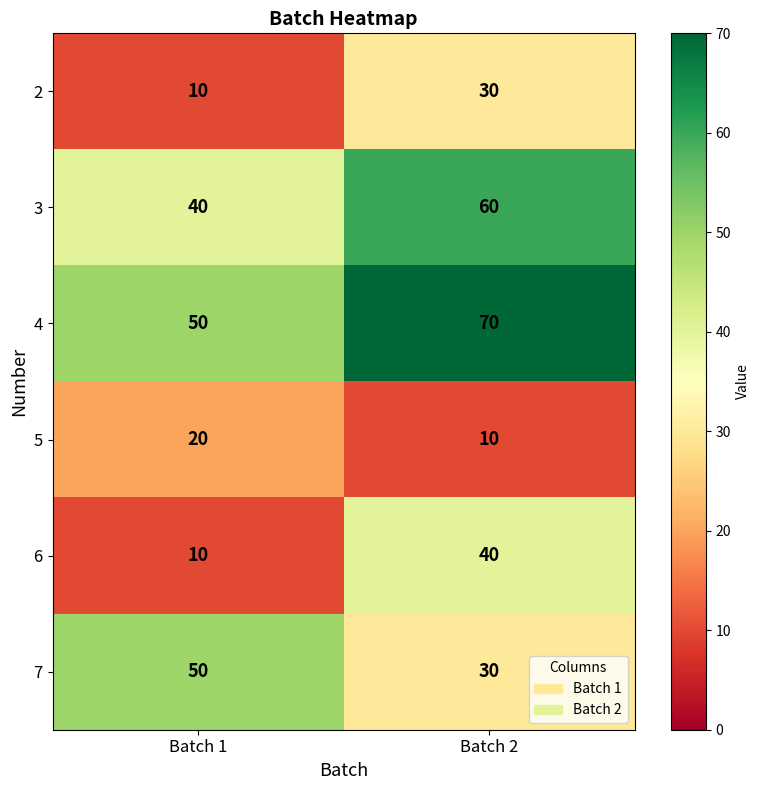

Which category has the highest value in the 3 series?

Batch 2